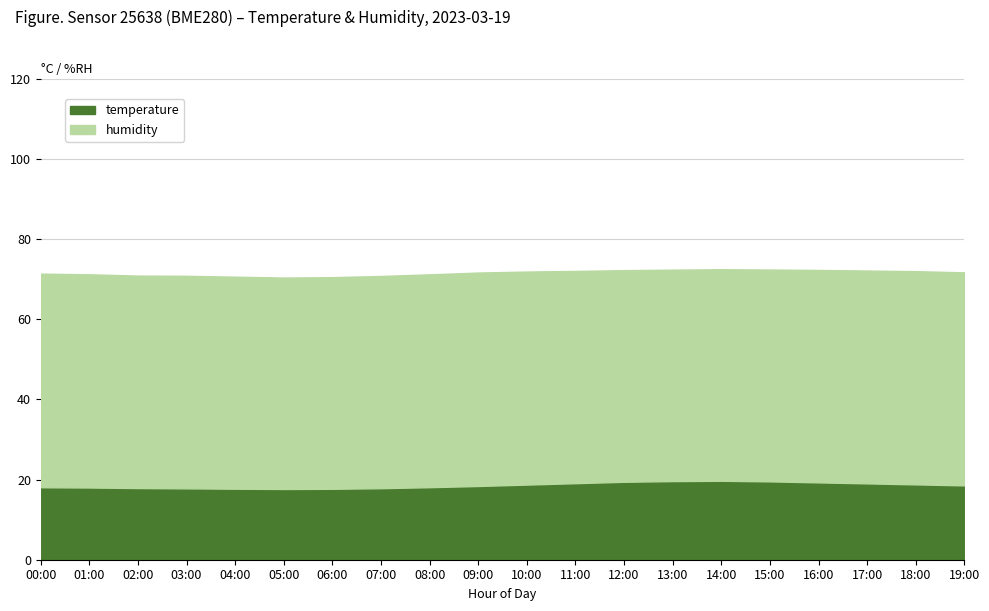

Rank the series by their average value, from highest to lowest.

humidity, temperature